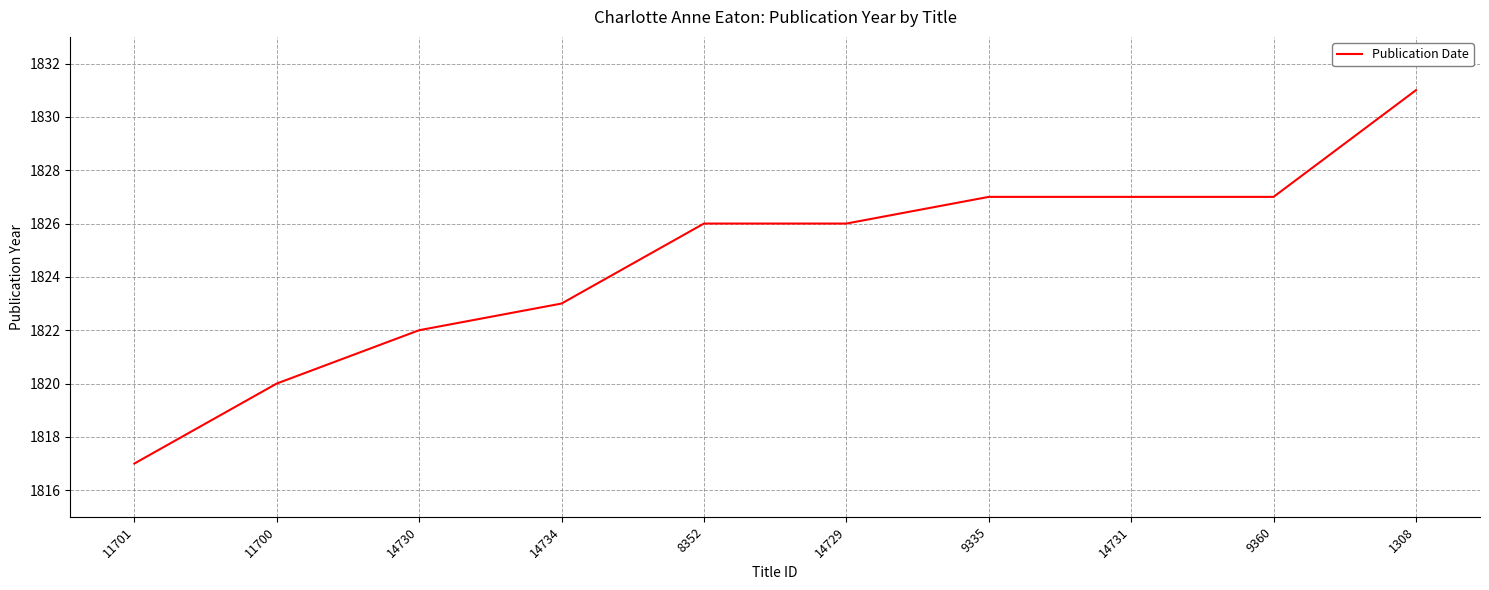

What is the difference between the maximum and minimum values?

14